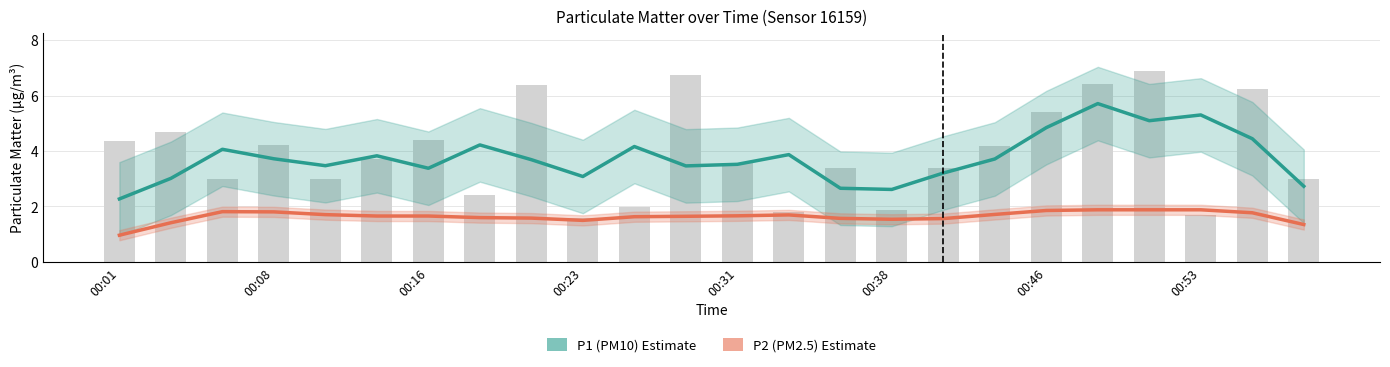

What position from the left is 8?

9